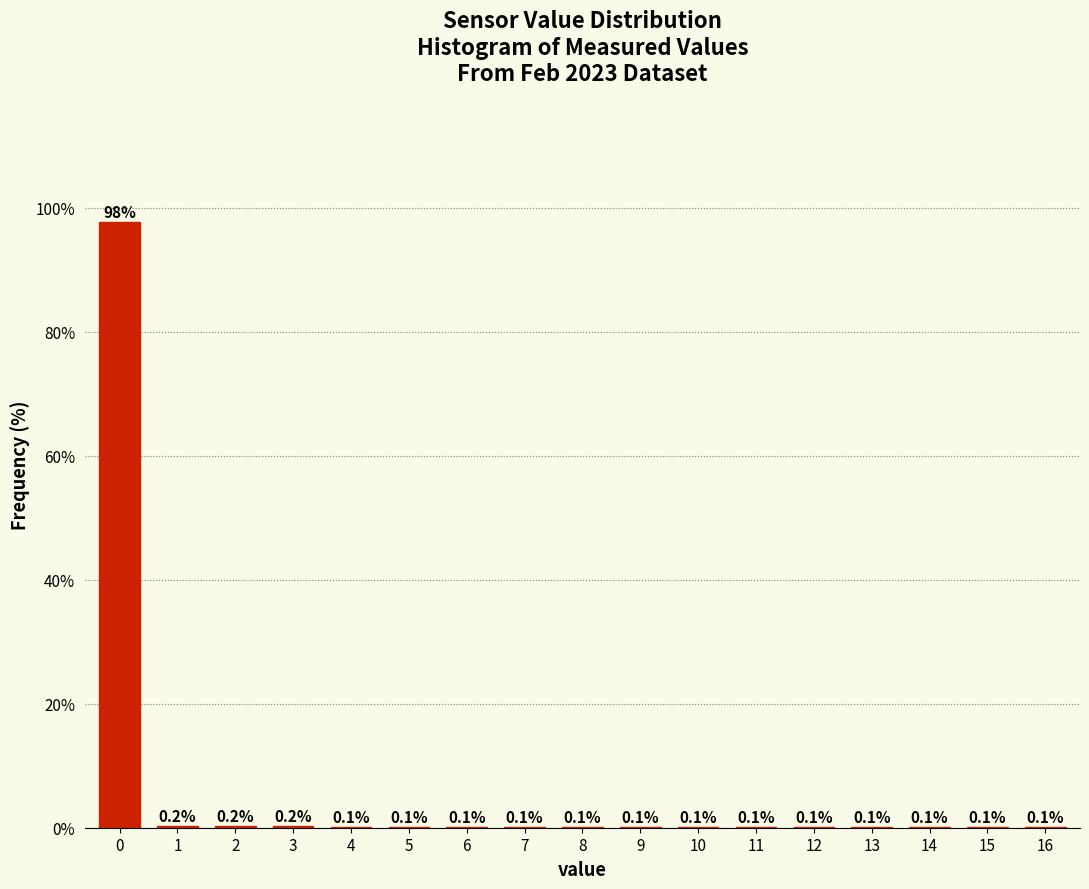

Reading left to right, transcribe all the data shown in this chart.

0=97.7	1=0.2	2=0.2	3=0.2	4=0.1	5=0.1	6=0.1	7=0.1	8=0.1	9=0.1	10=0.1	11=0.1	12=0.1	13=0.1	14=0.1	15=0.1	16=0.1